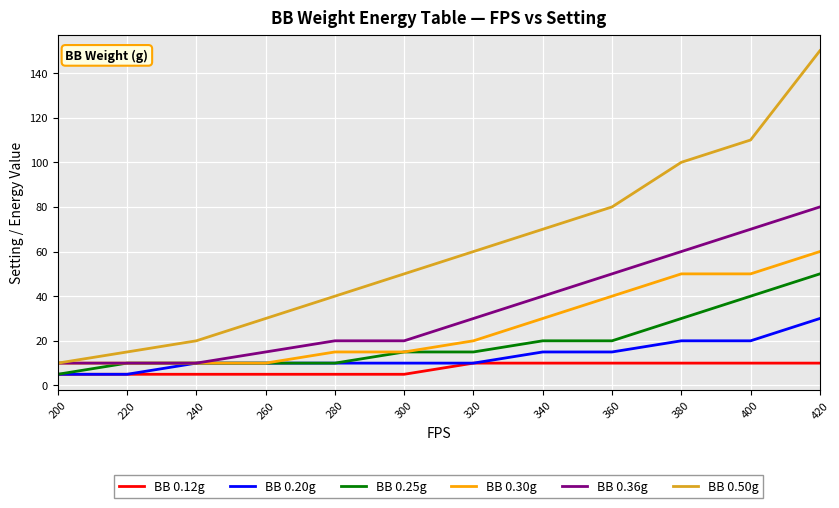

Is it true that BB 0.36g equals 10 at 200?

True